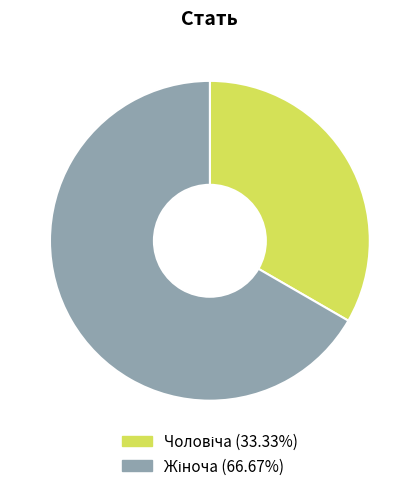

Does any single category account for the majority?

Yes